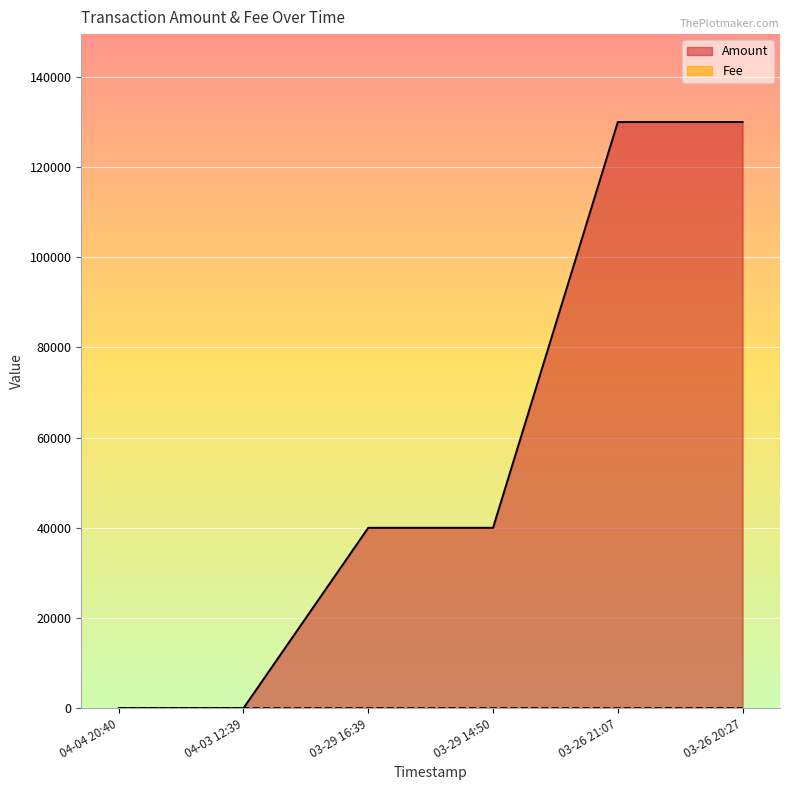

List the series in order of their peak value, highest first.

Amount, Fee